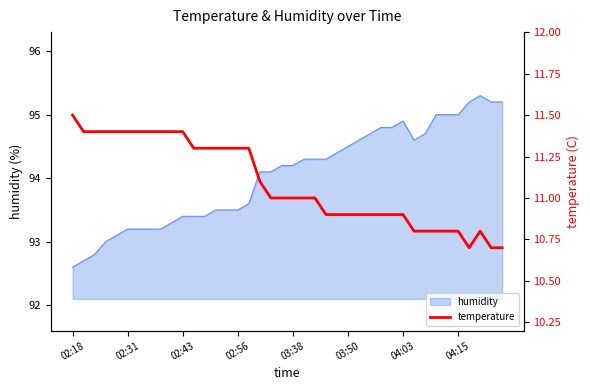

What is the sum of all values?

443.5